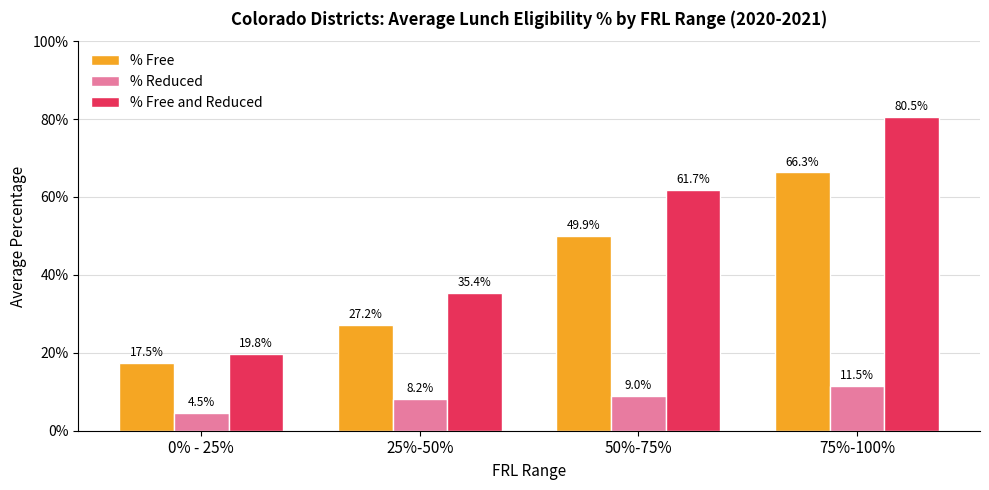

What are all the series names shown in the legend?

% Free, % Reduced, % Free and Reduced